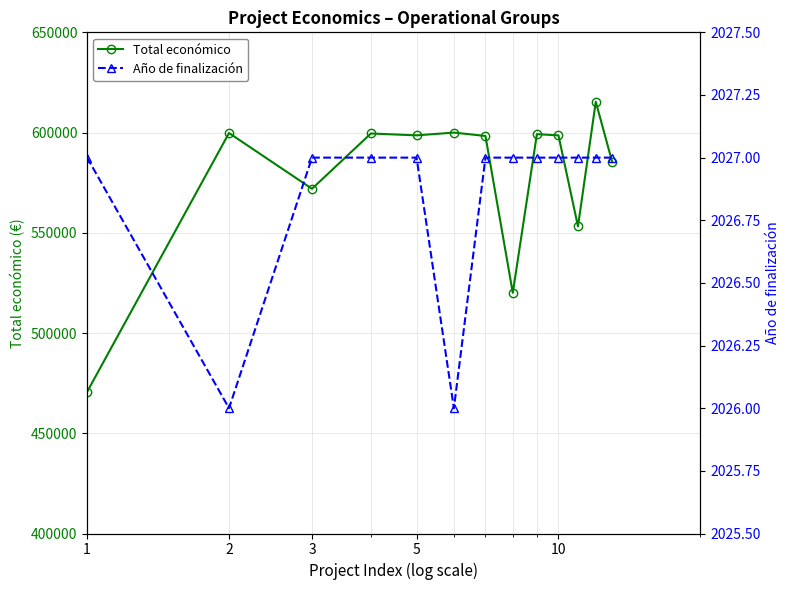

True or false: Año de finalización and Total económico cross at least once.

False